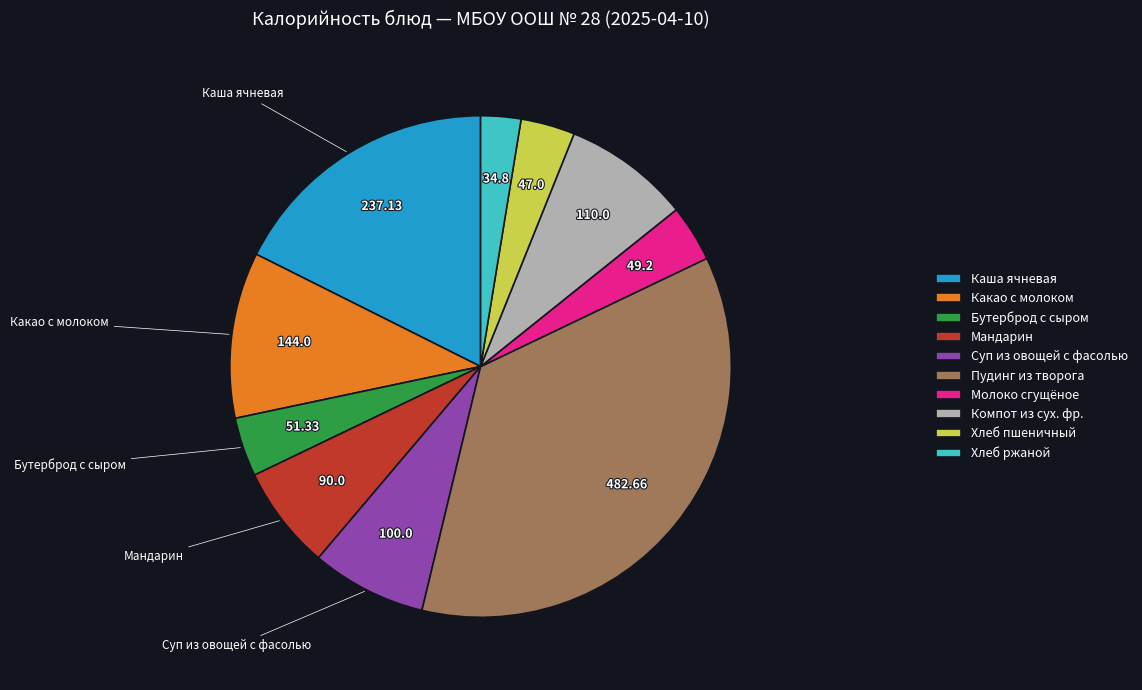

Is the sum of Пудинг из творога and Молоко сгущёное greater than half?

No